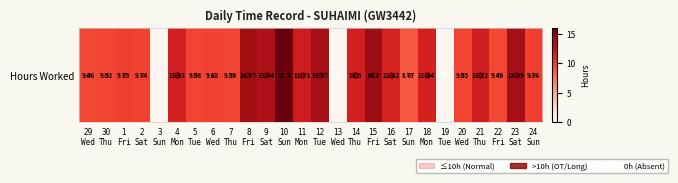

At which category does the chart reach its minimum across all series?

3
Sun